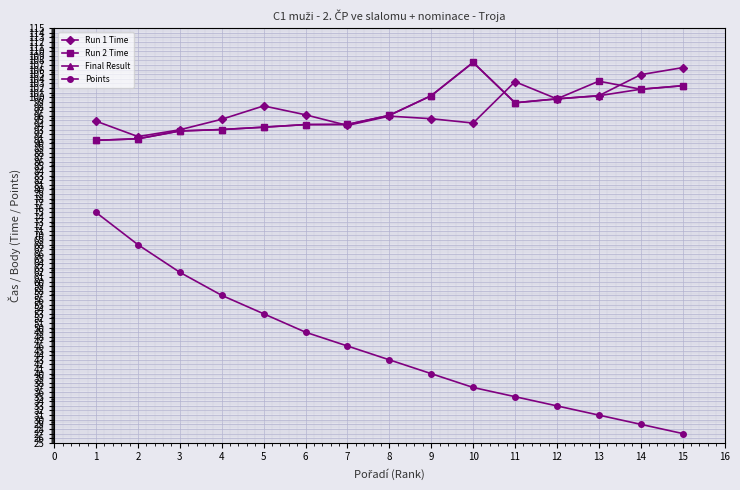

What is the spread (max minus min) of values at 7?

48.1